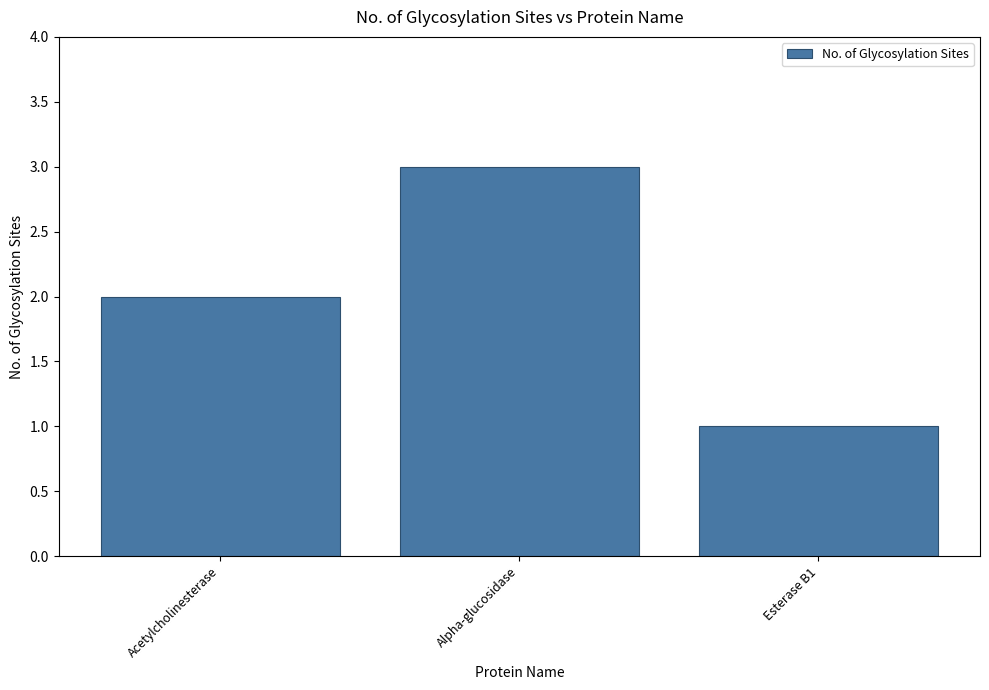

List the labels in order of value, smallest first.

Esterase B1, Acetylcholinesterase, Alpha-glucosidase